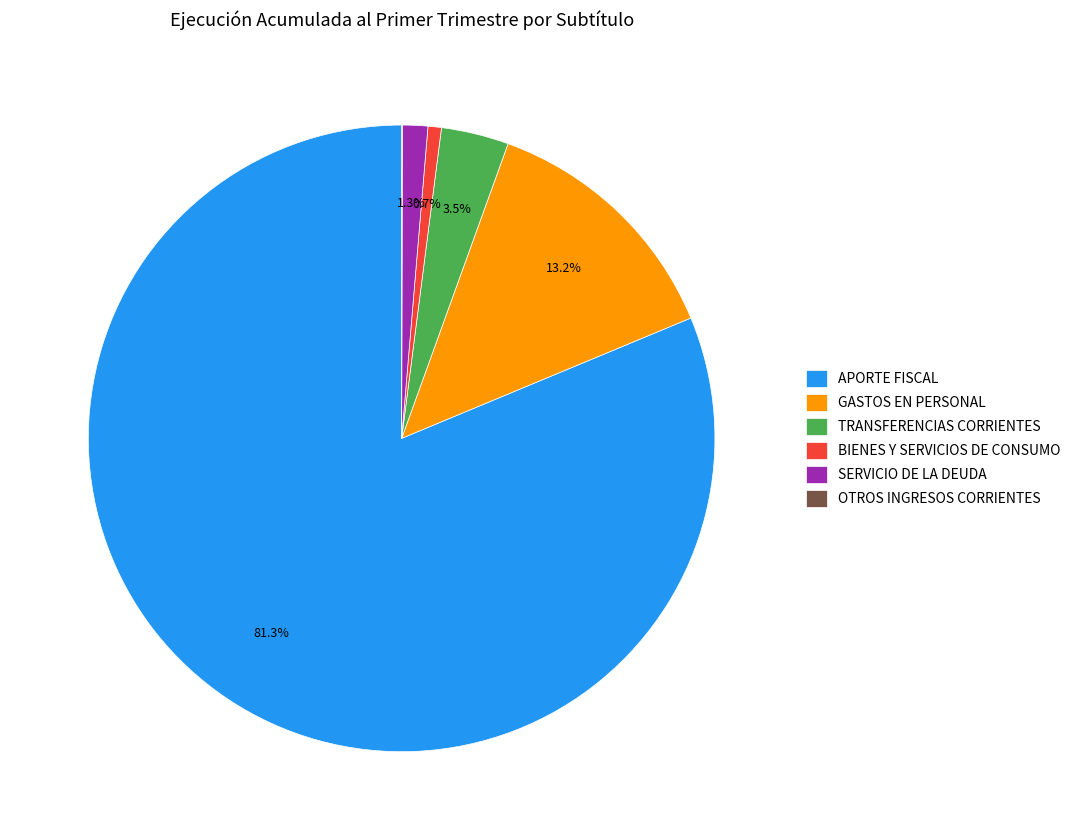

Which category has the biggest portion of the pie?

APORTE FISCAL